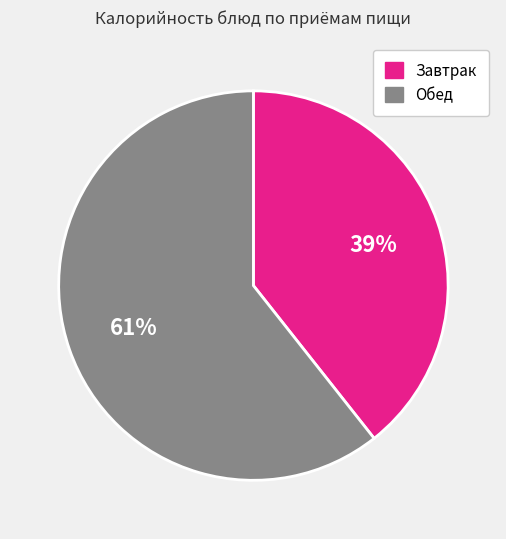

To the nearest percent, what is the average slice percentage?

50%